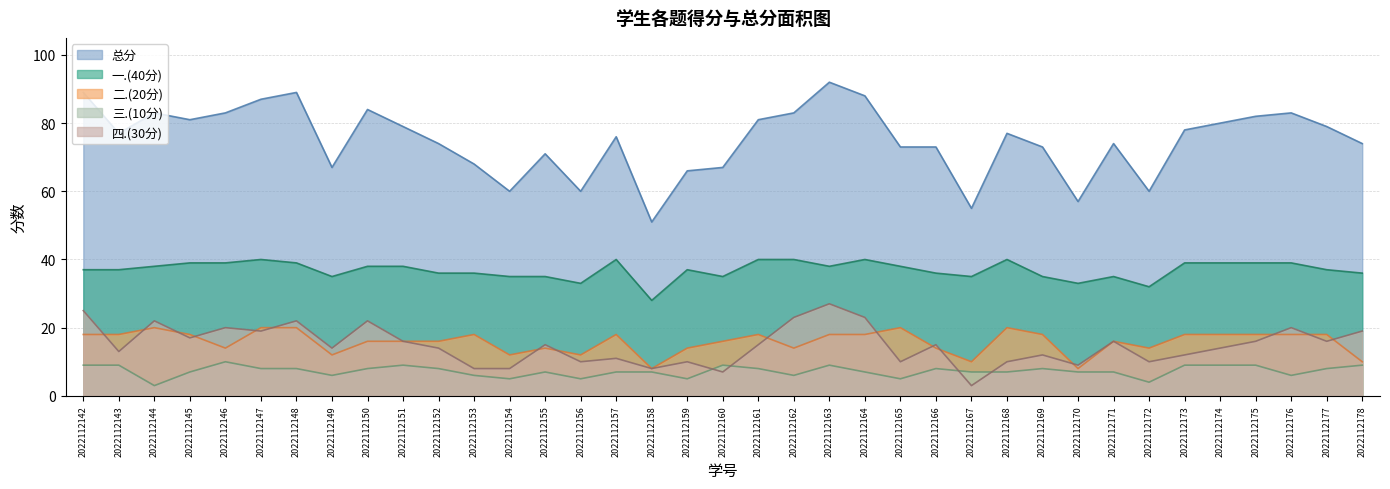

What are all the series names shown in the legend?

总分, 一.(40分), 二.(20分), 三.(10分), 四.(30分)